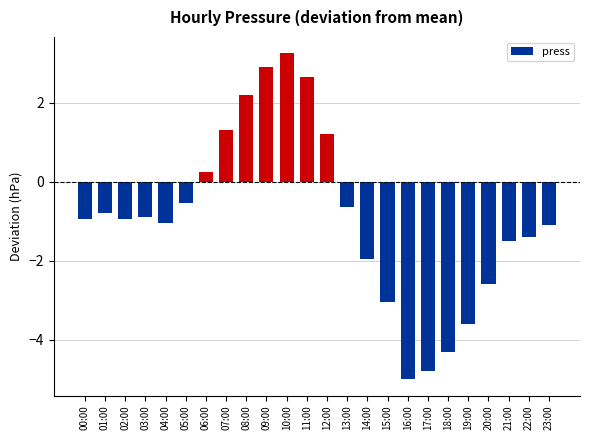

What position from the right is 19:00?

5